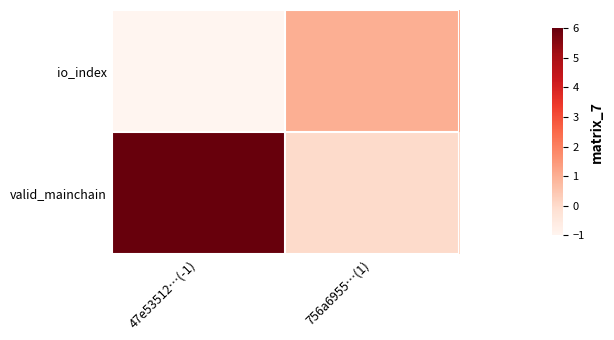

Rank the series by their average value, from highest to lowest.

valid_mainchain, io_index